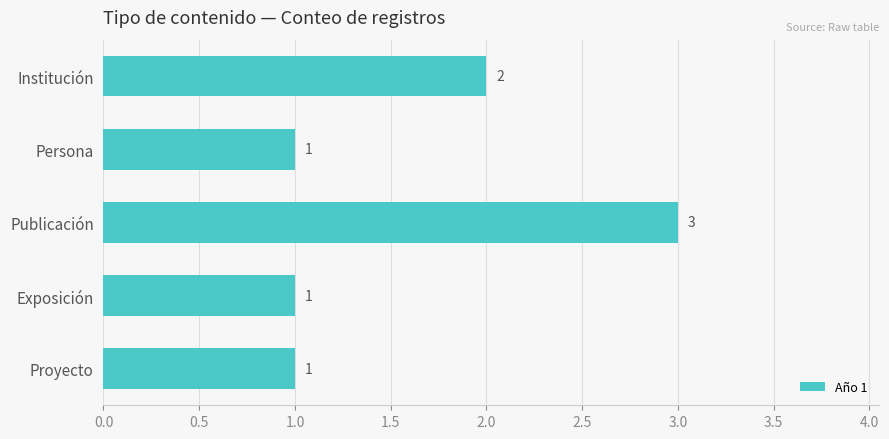

What is the label of the 4th bar from the top?

Exposición